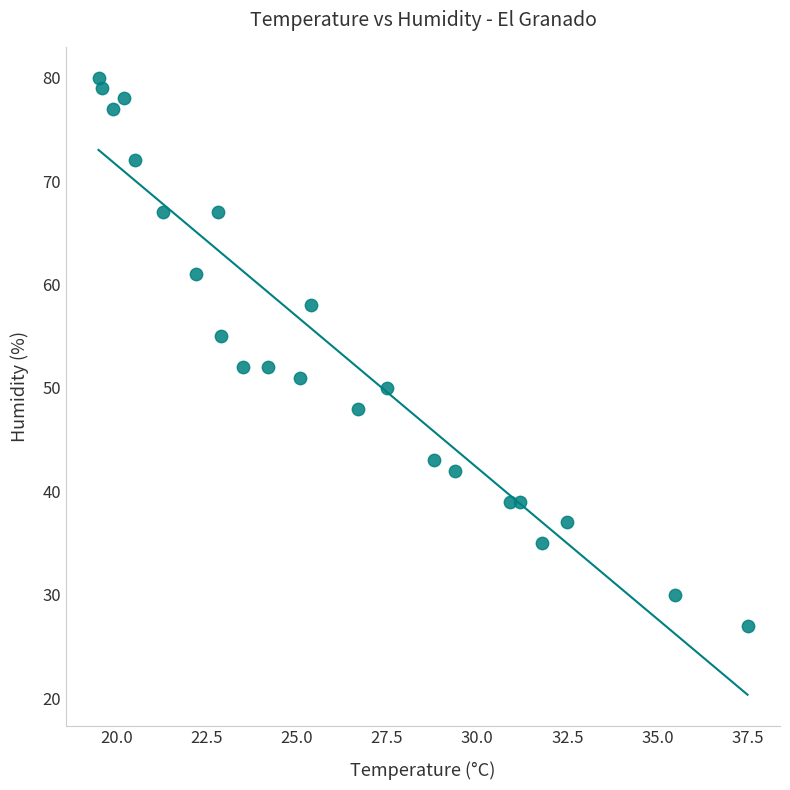

What is the range of Y values (max minus min)?

53